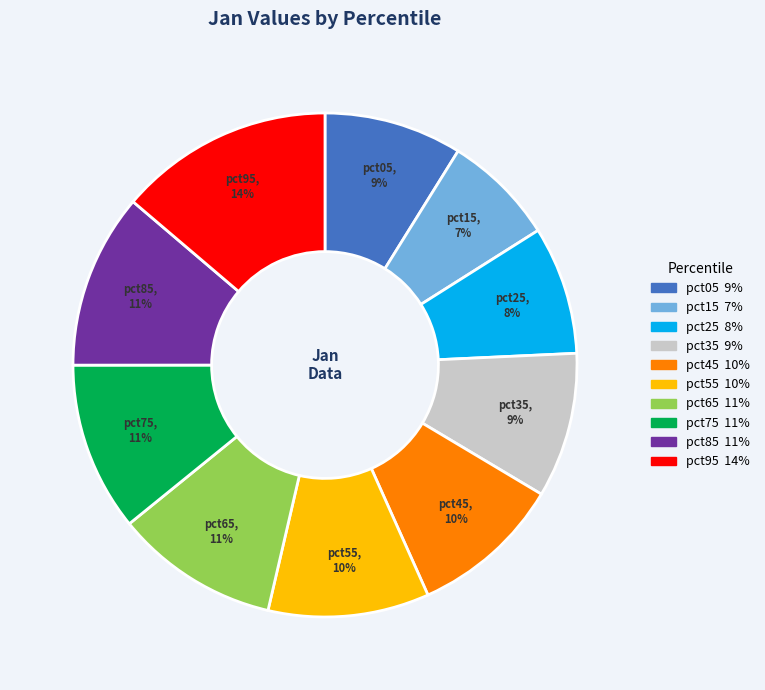

Which has a higher value, pct85 or pct55?

pct85